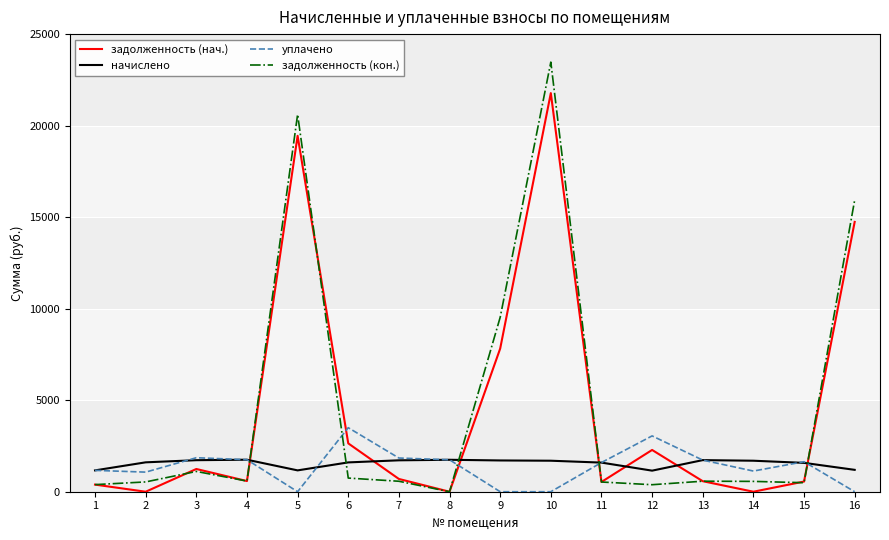

Rank the series at 9 from highest to lowest value.

задолженность (кон.), задолженность (нач.), начислено, уплачено